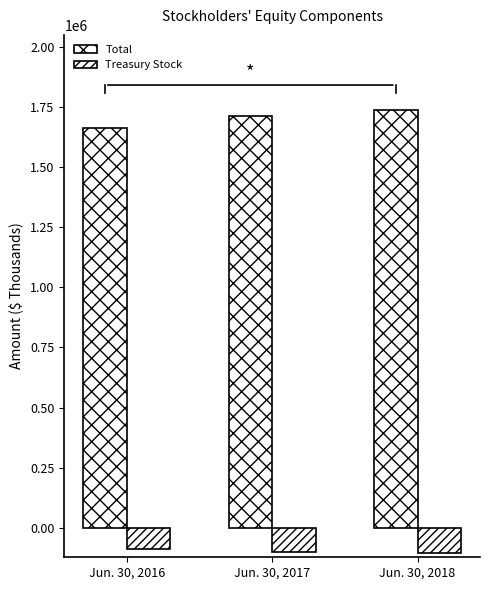

Rank the series at Jun. 30, 2017 from lowest to highest value.

Treasury Stock, Total